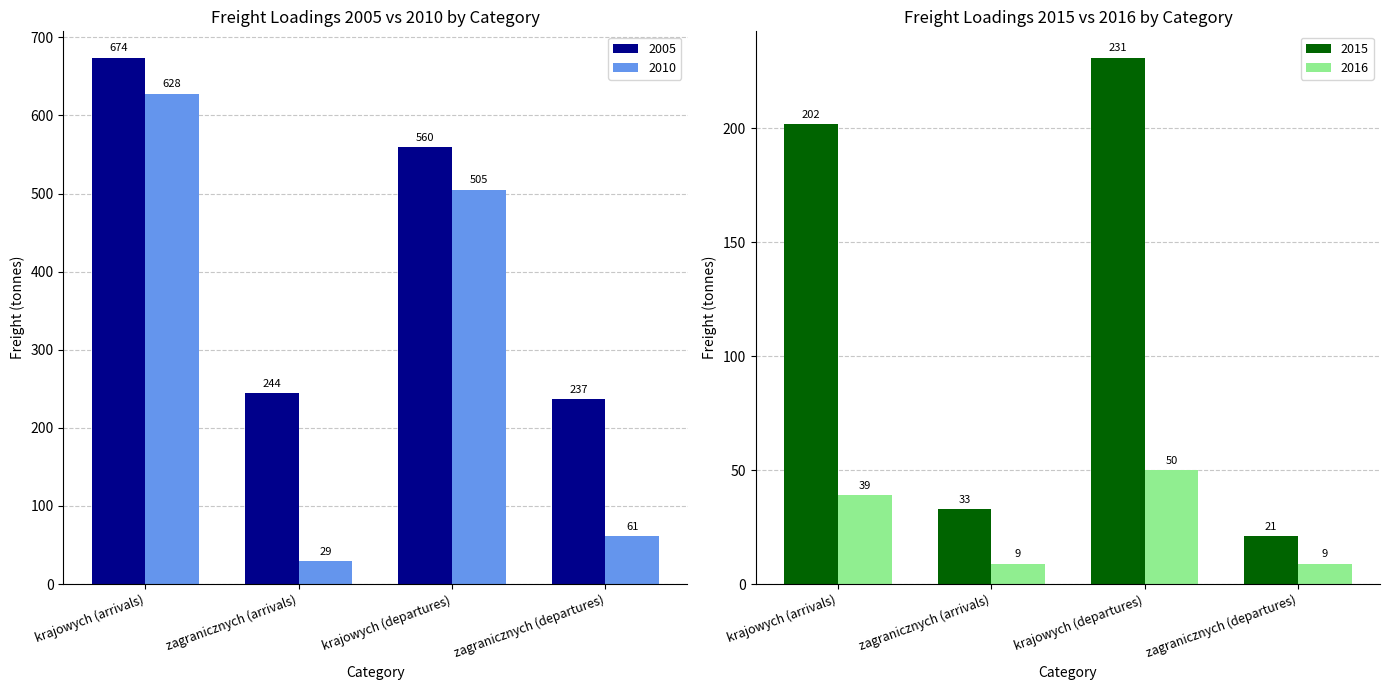

The 2005 series shows 244 at zagranicznych (arrivals). True or false?

True